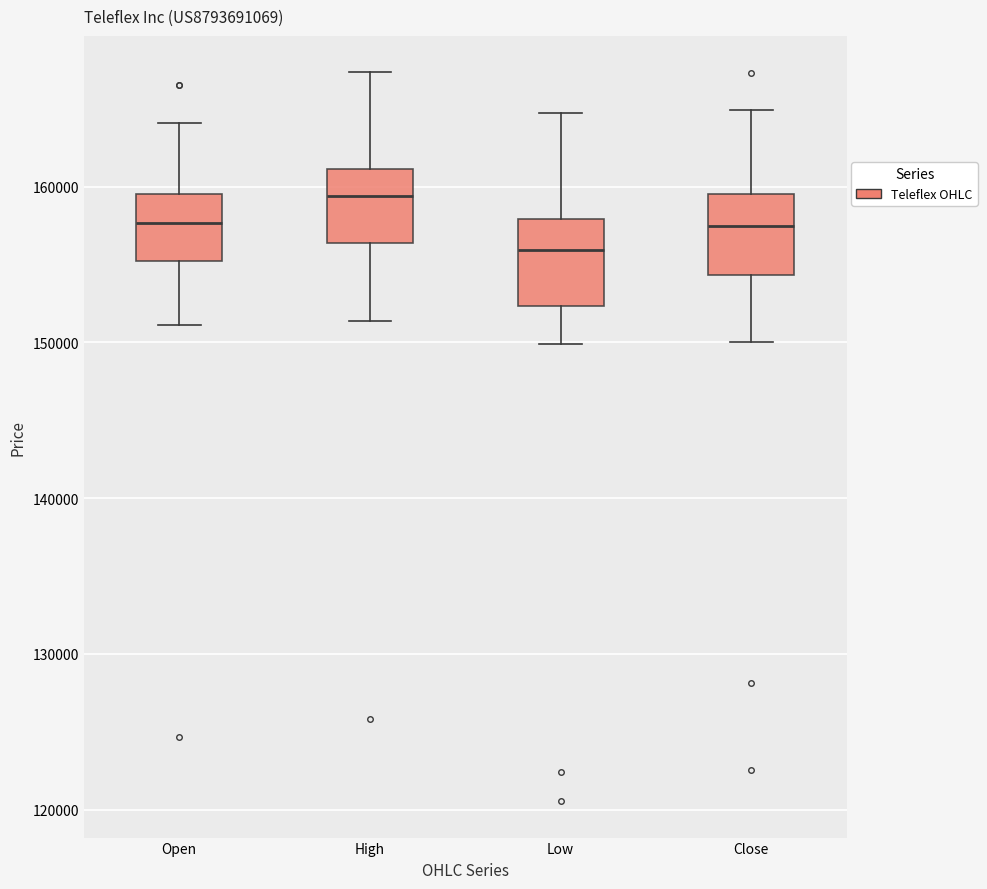

Which box has the highest median line?

High